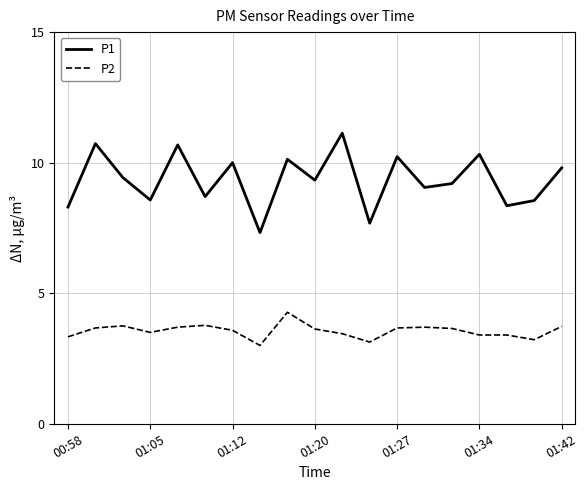

Which series has the largest total across all categories?

P1